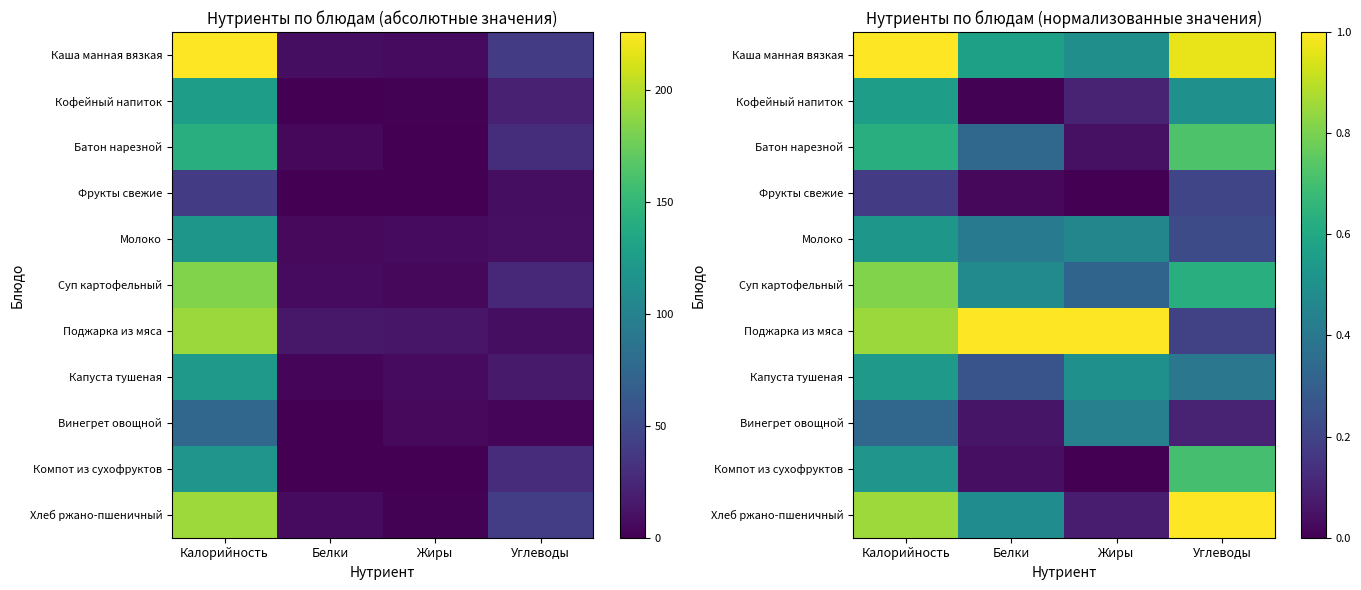

Is it true that Поджарка из мяса equals 0.2 at Углеводы?

True